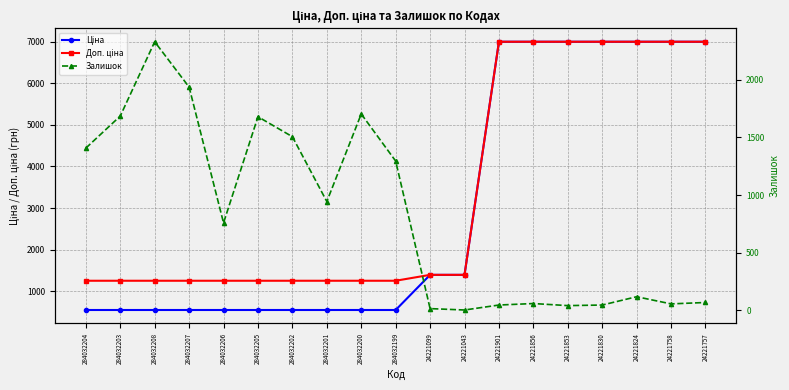

What are all the series names shown in the legend?

Ціна, Доп. ціна, Залишок